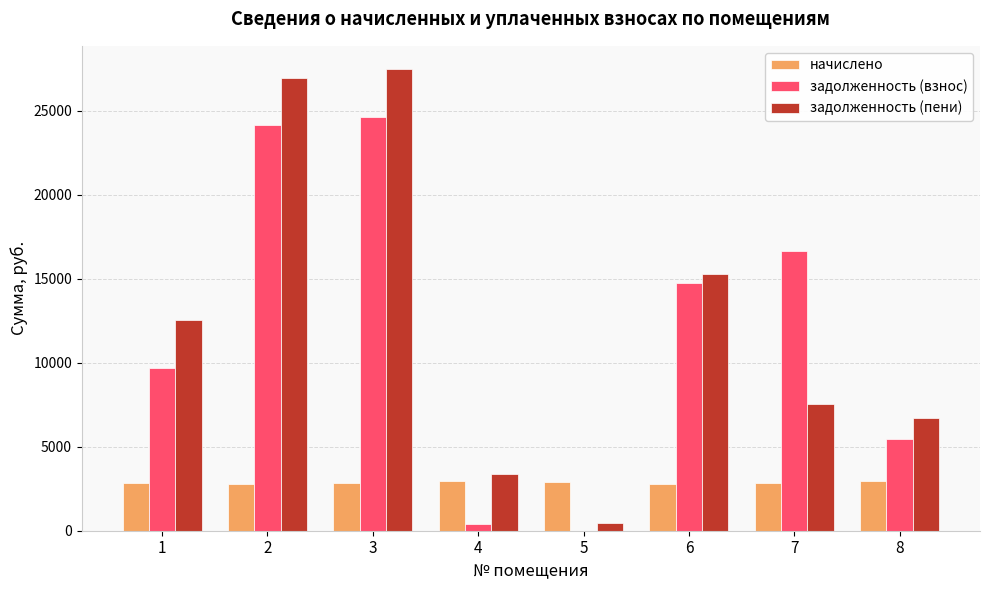

At which label does задолженность (пени) first exceed 12554?

1